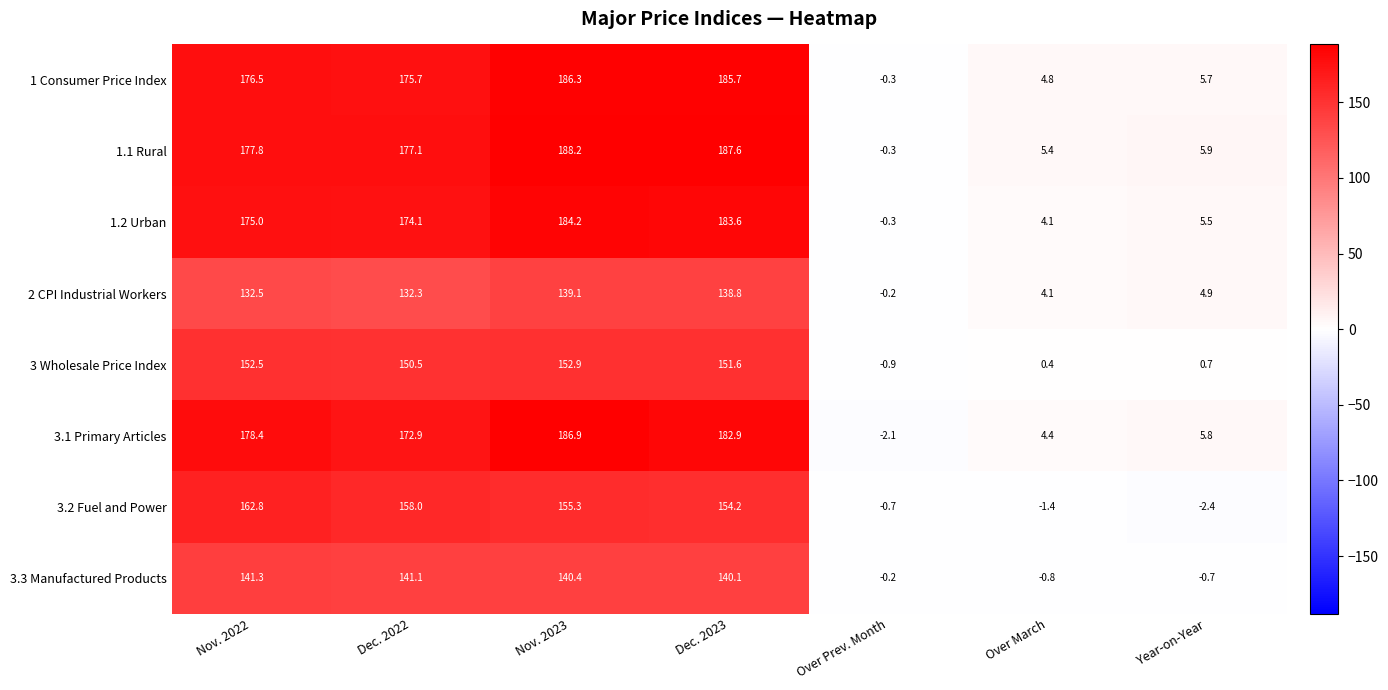

The value of 3.1 Primary Articles at Nov. 2022 is 275.4. True or false?

False